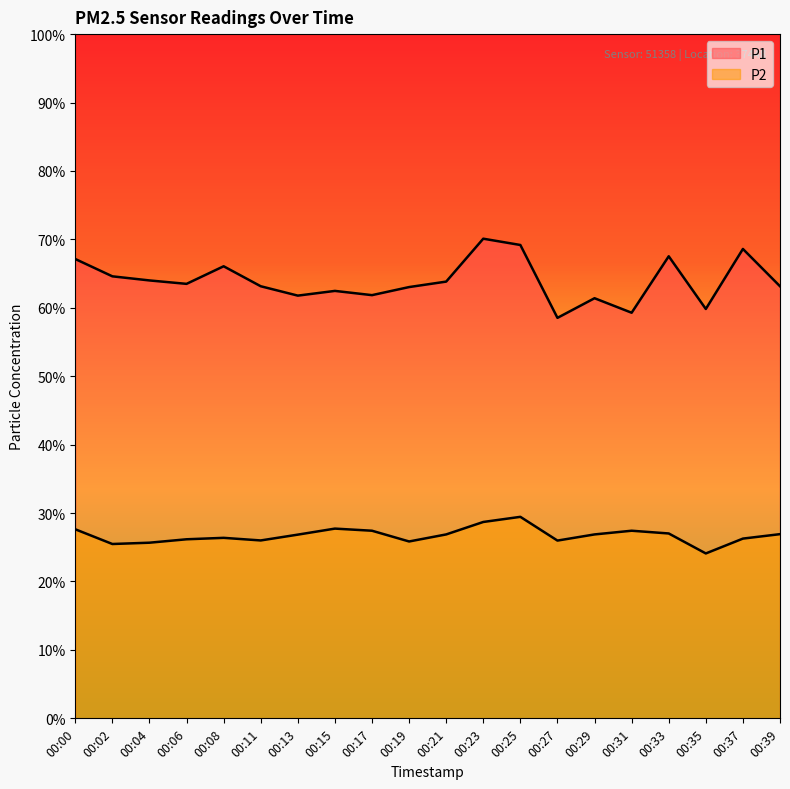

Where is the first local minimum for P1?

00:06